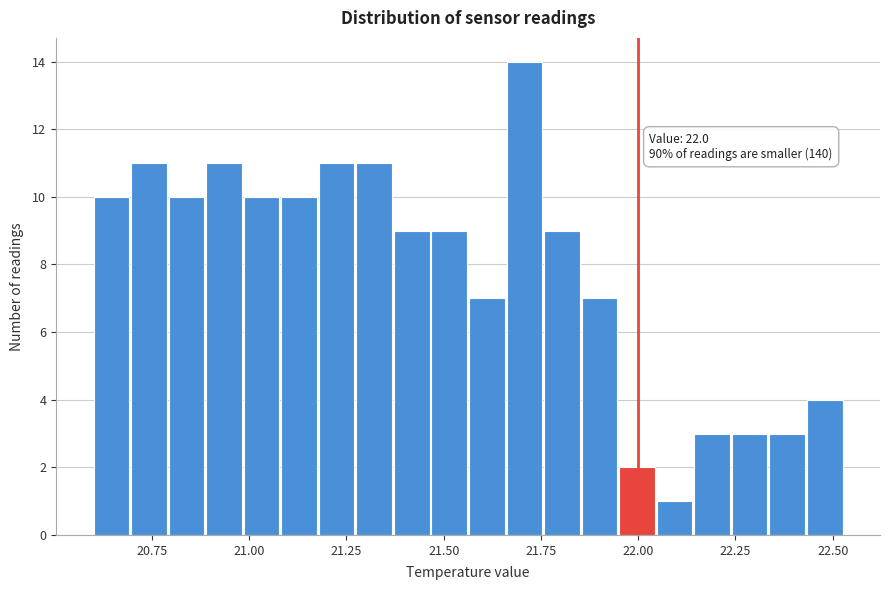

Around what value on the x-axis is the tallest bar? Give the approximate position of its centre, as read against the axis.

21.70